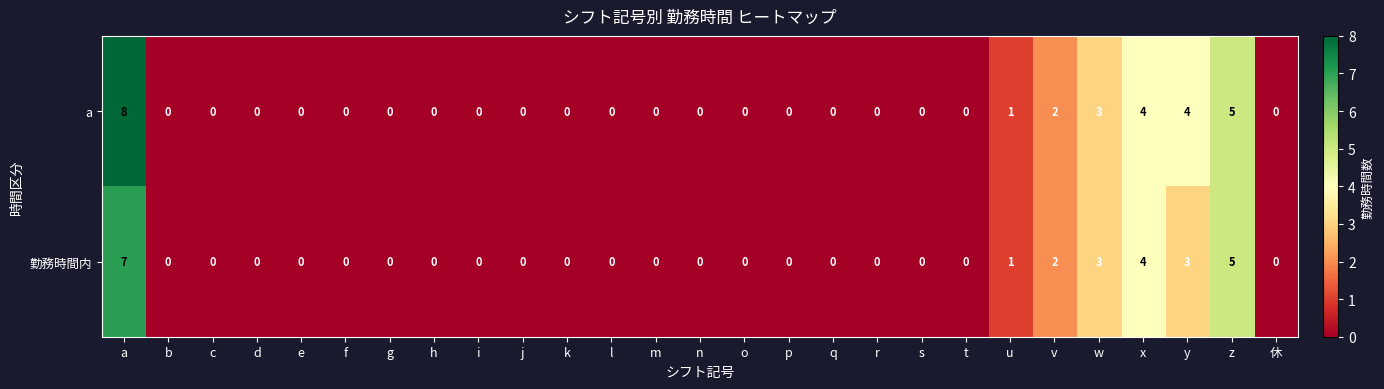

Rank the series by their average value, from lowest to highest.

勤務時間内, a